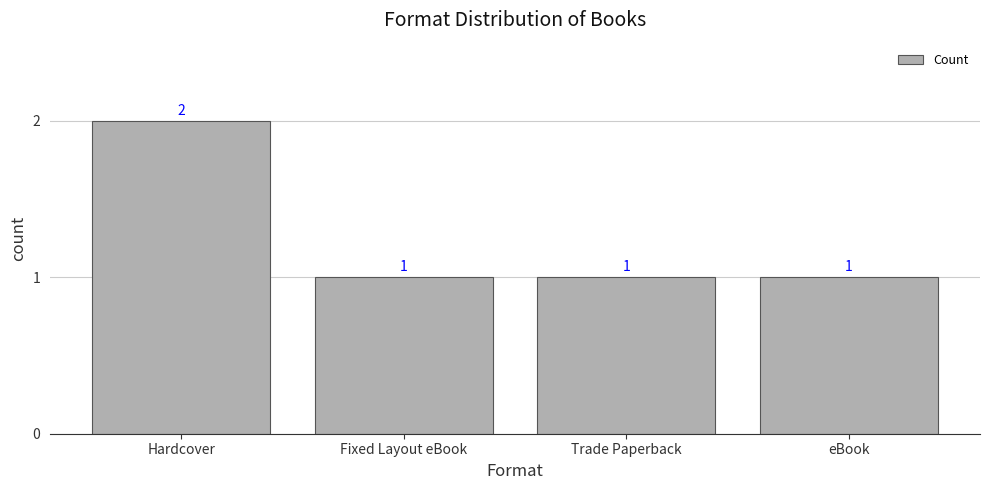

What is the label of the 3rd bar from the left?

Trade Paperback